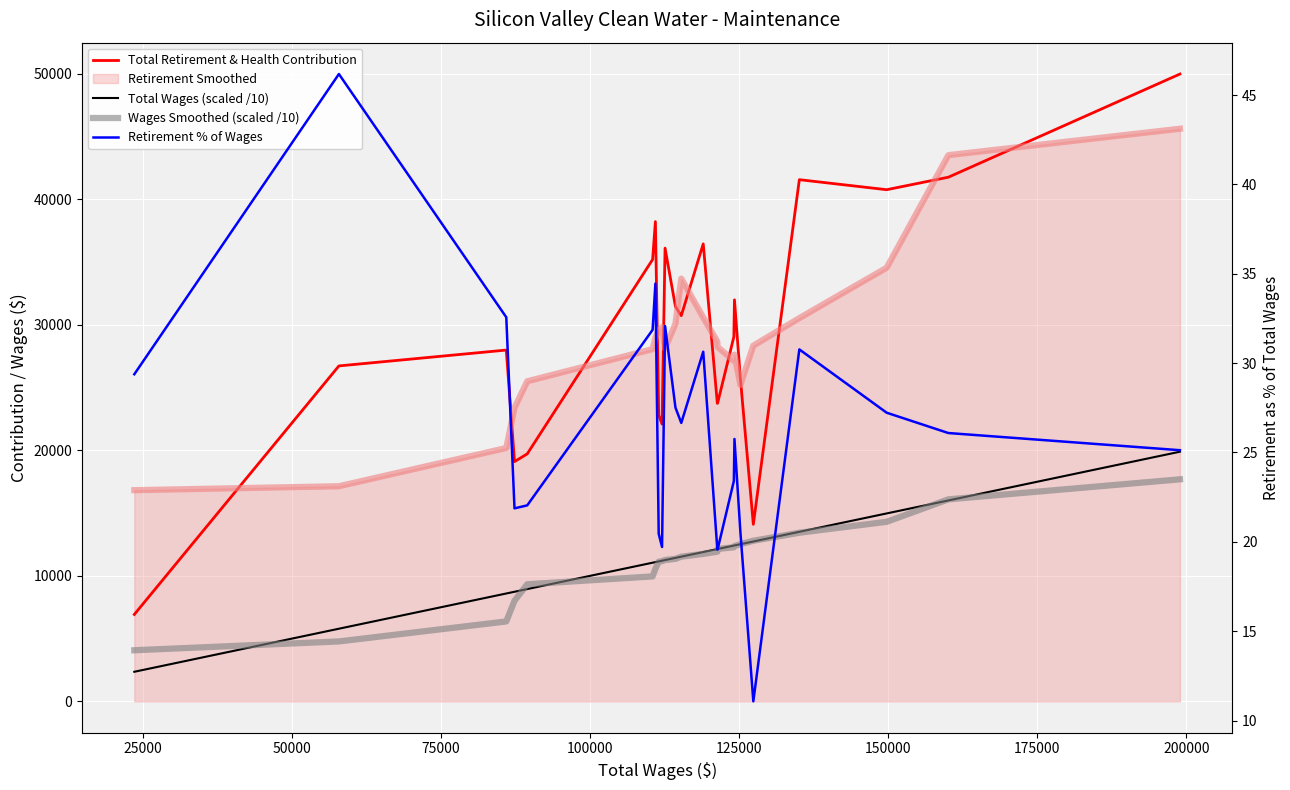

True or false: Retirement % of Wages and Wages Smoothed (scaled /10) cross at least once.

False